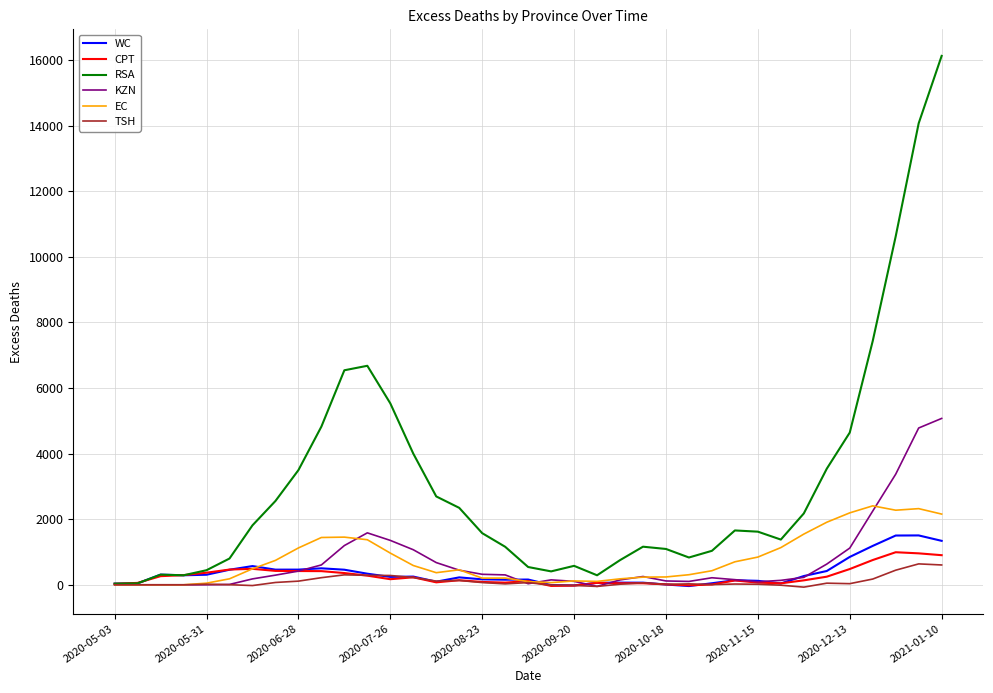

Which series ends up on top after the final intersection of CPT and WC?

WC